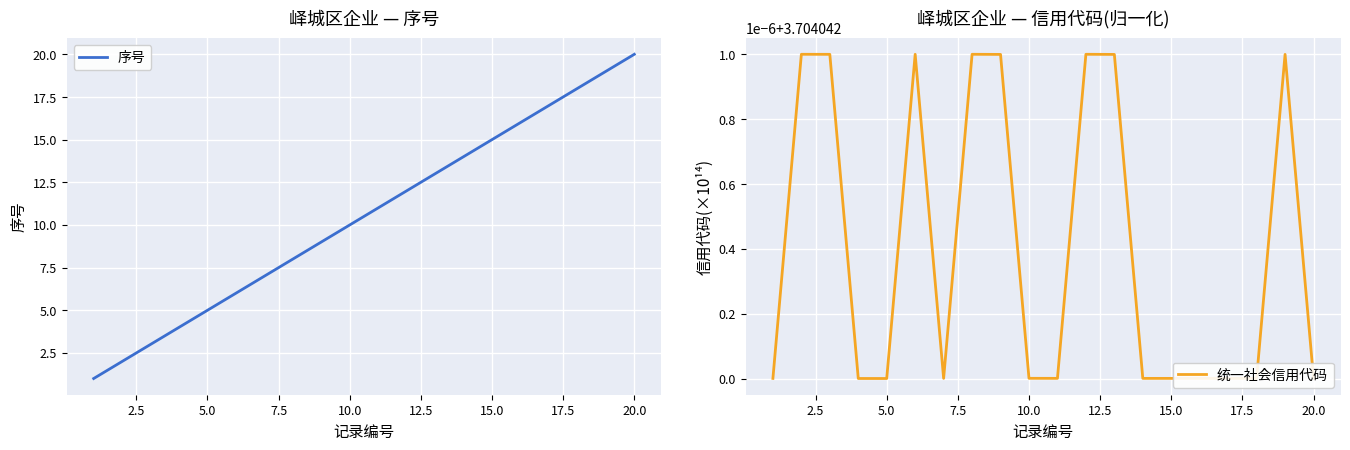

Which category has the highest value in the 序号 series?

20.0